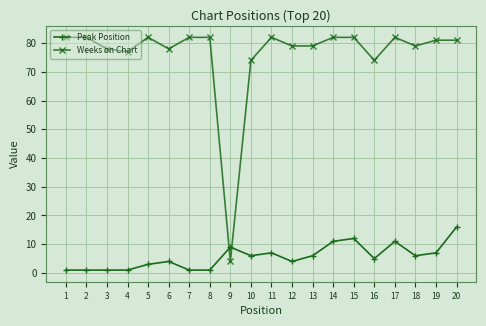

Which series has the largest range (max minus min)?

Weeks on Chart